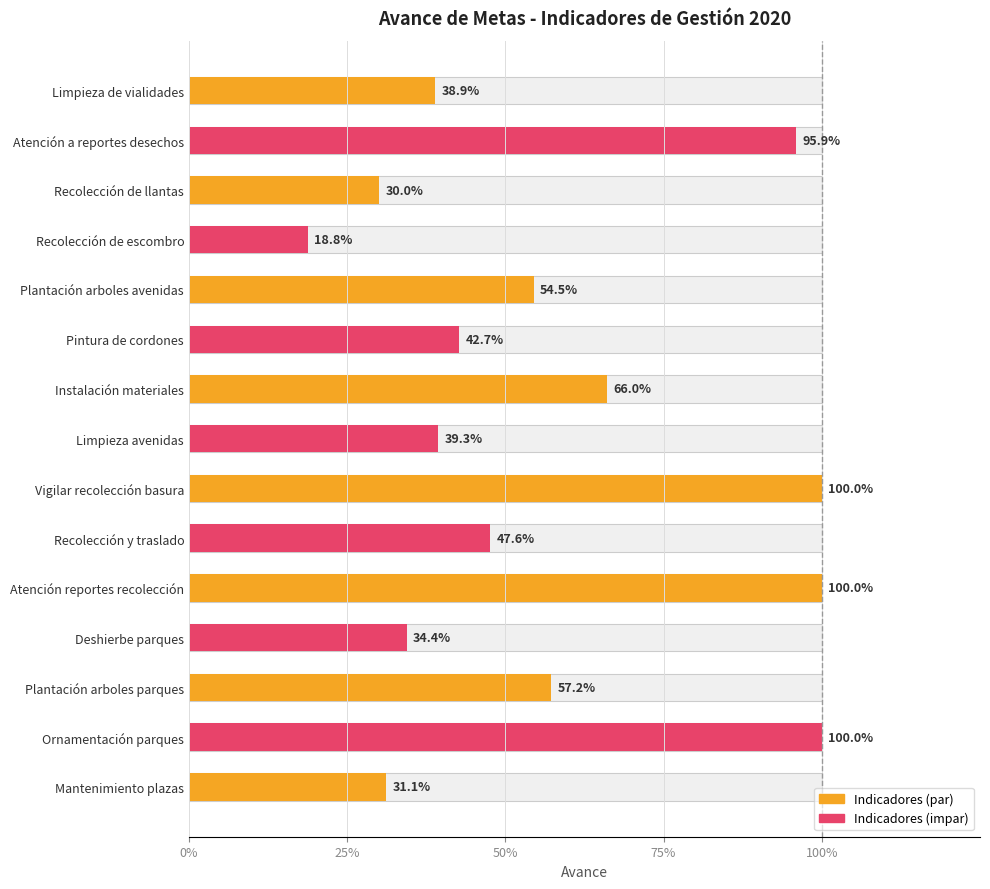

What is the minimum value shown in the chart?

0.2